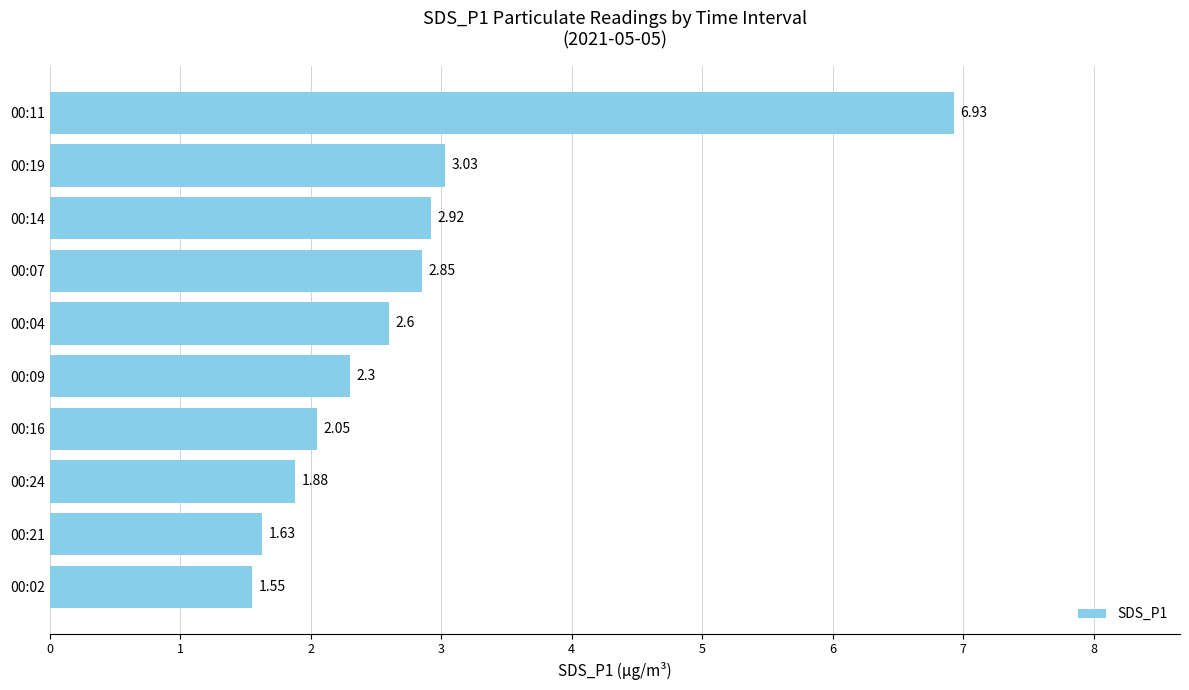

Between 00:21 and 00:09, which is larger?

00:09